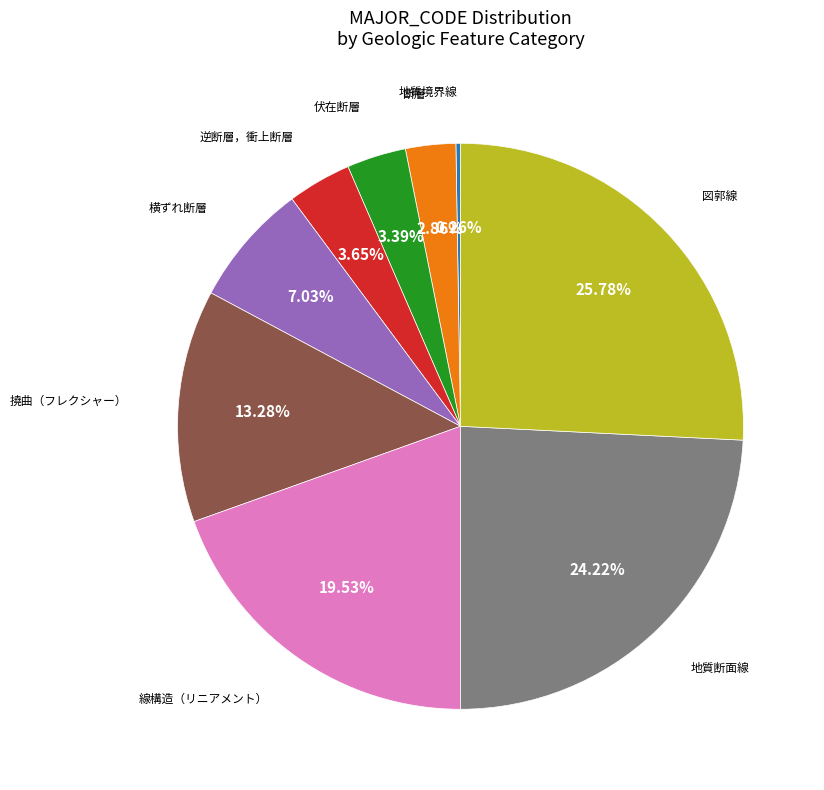

Is there a majority slice in this chart?

No